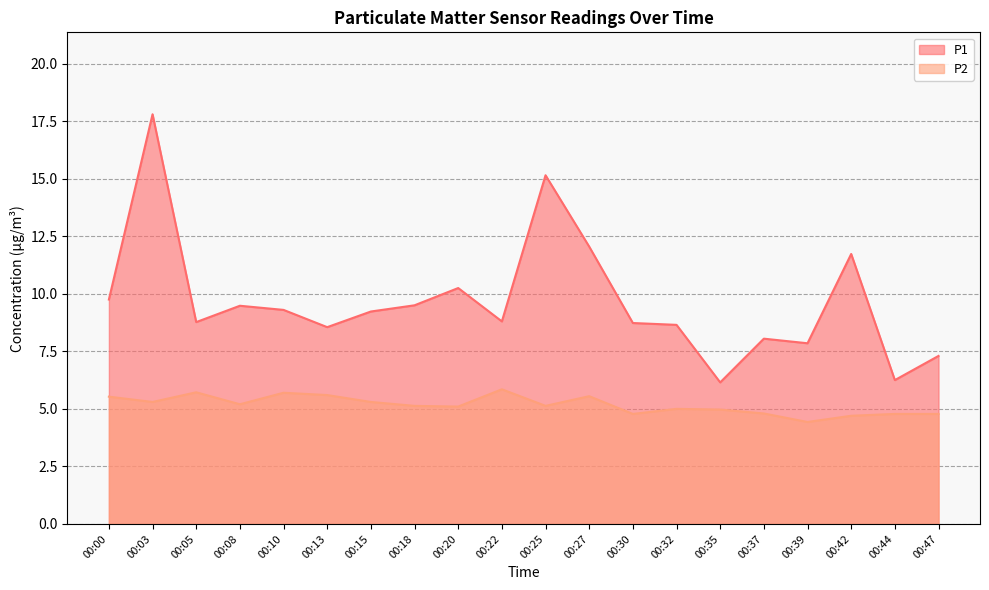

True or false: P1 and P2 cross at least once.

False